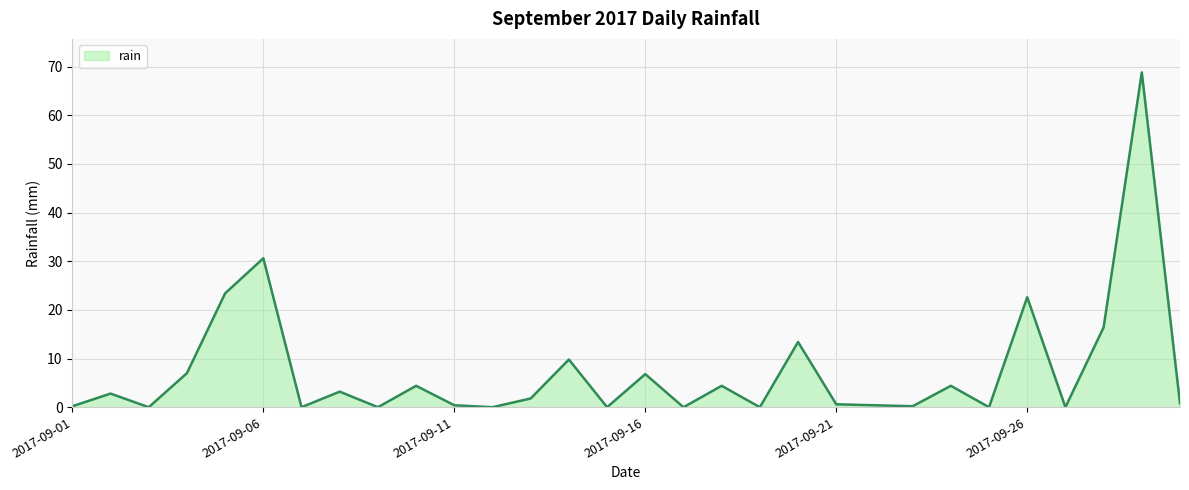

Does the chart display data point markers on the line(s)?

No